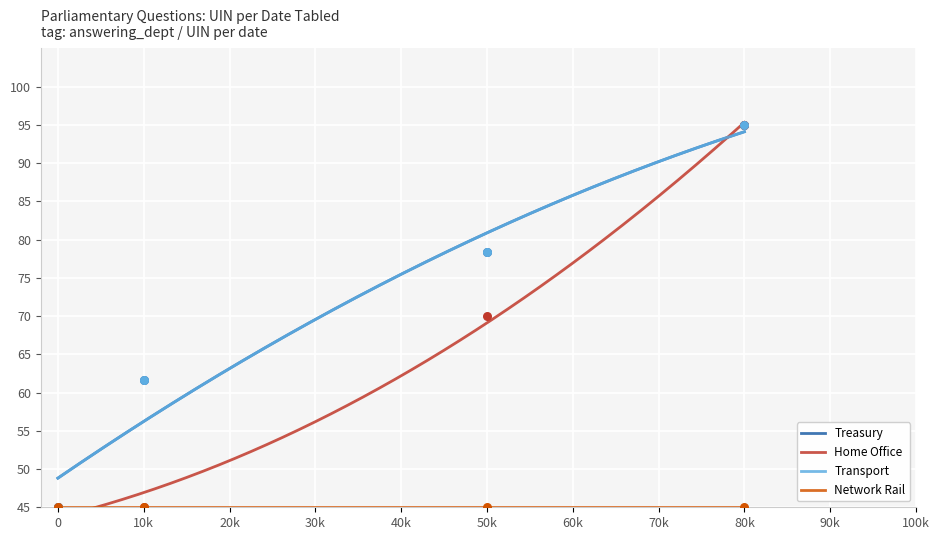

At how many categories does at least one series exceed 55?

3